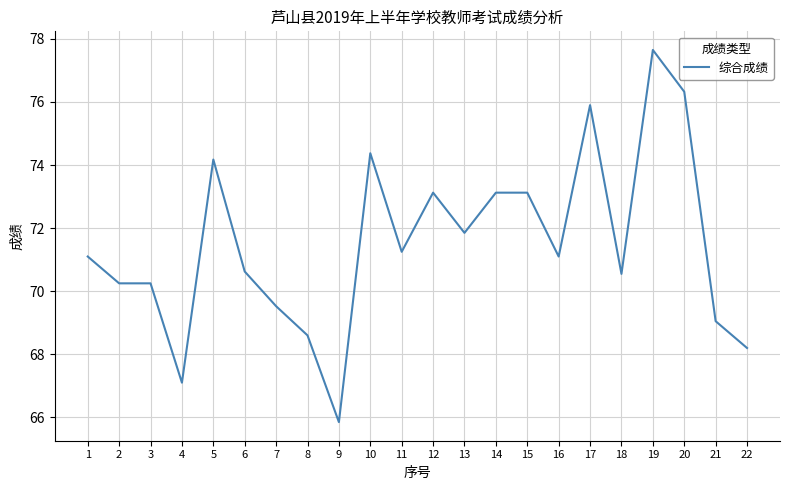

Between 19 and 3, which is larger?

19